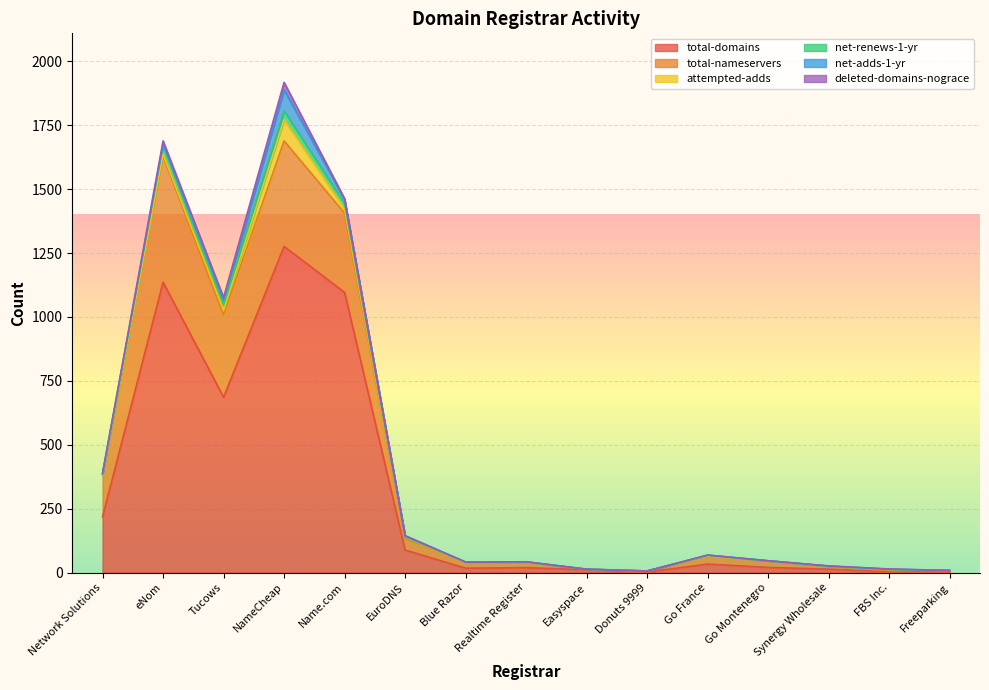

What is the label of the 13th point from the left?

Synergy Wholesale